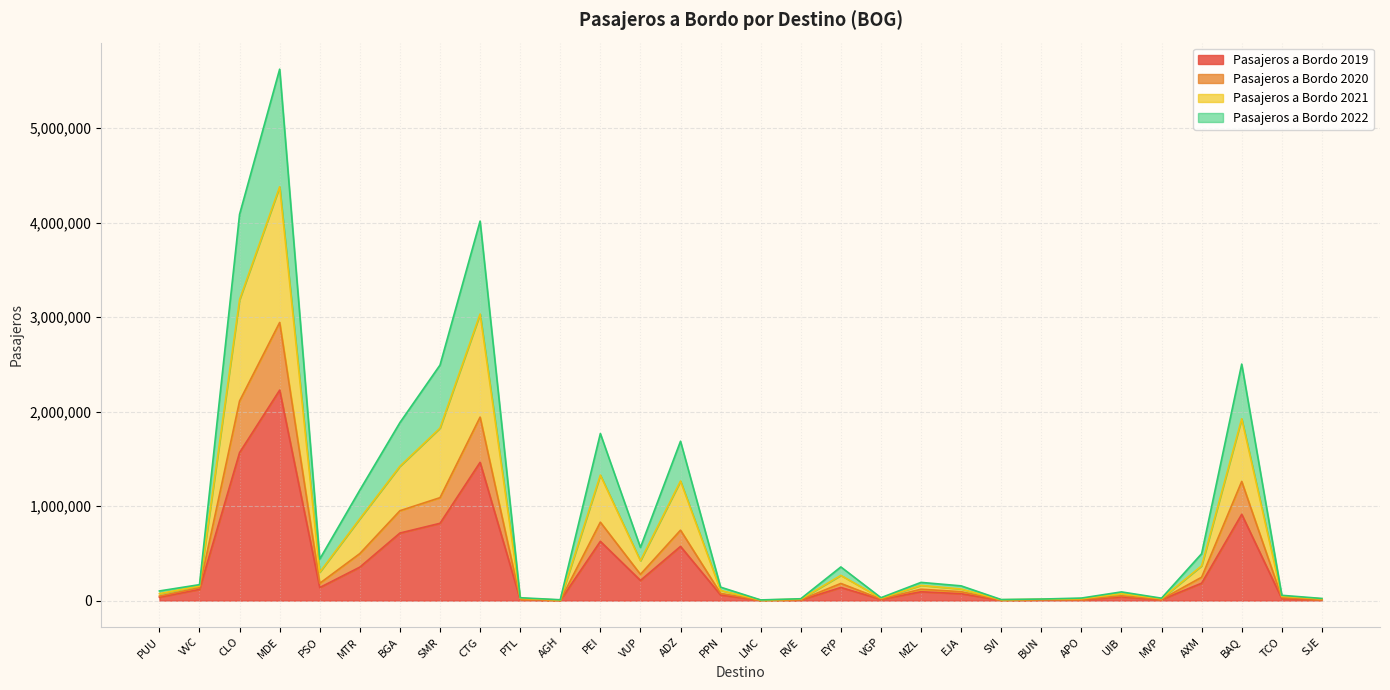

What is the total value across all series at SVI?

10744